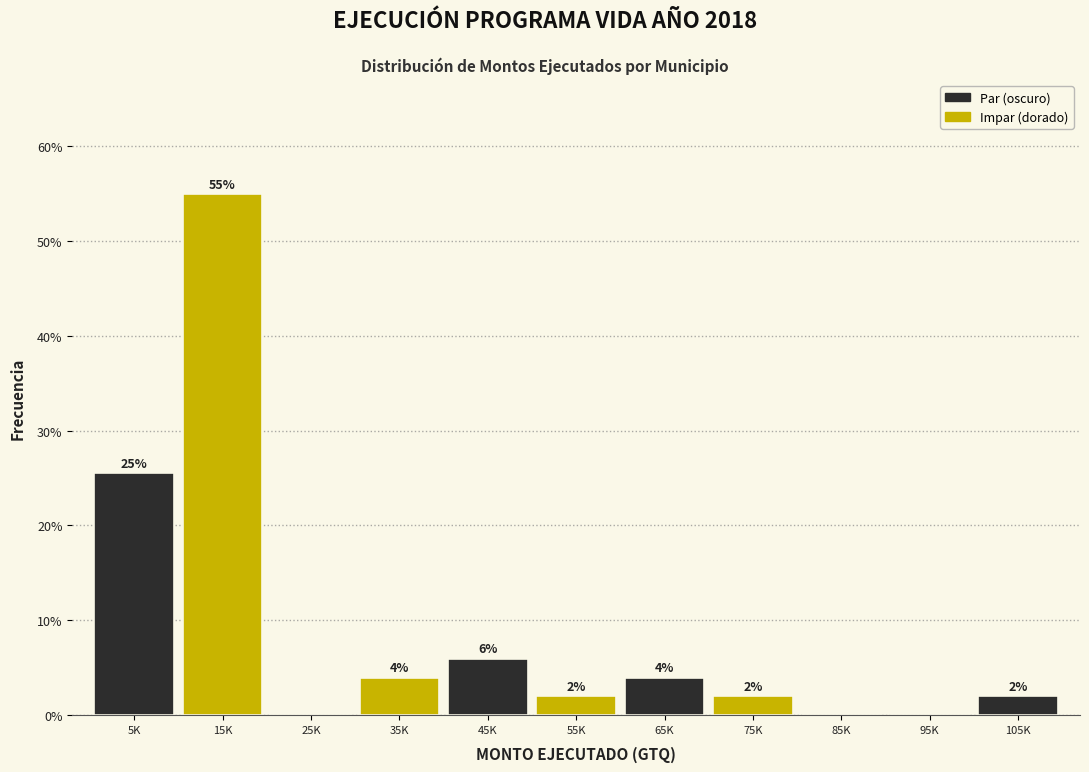

What is the greatest value displayed?

54.9